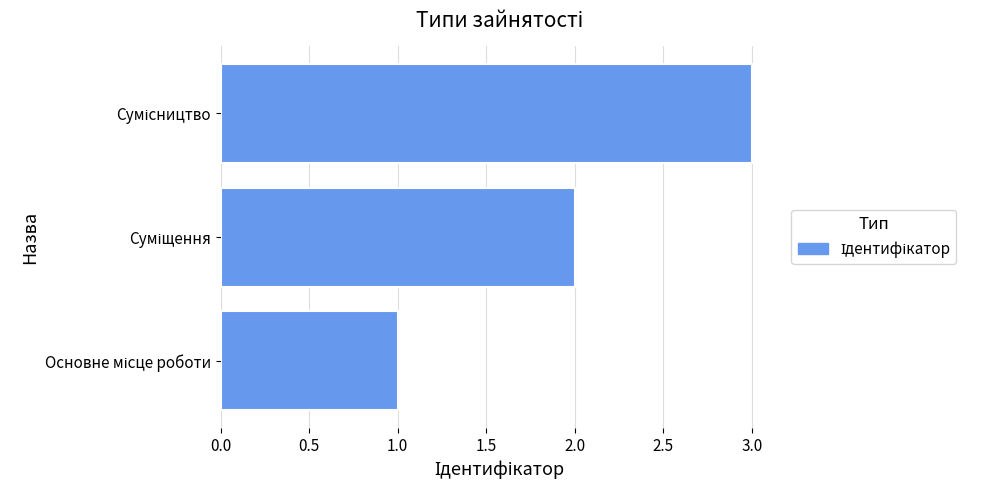

What is the maximum value shown in the chart?

3